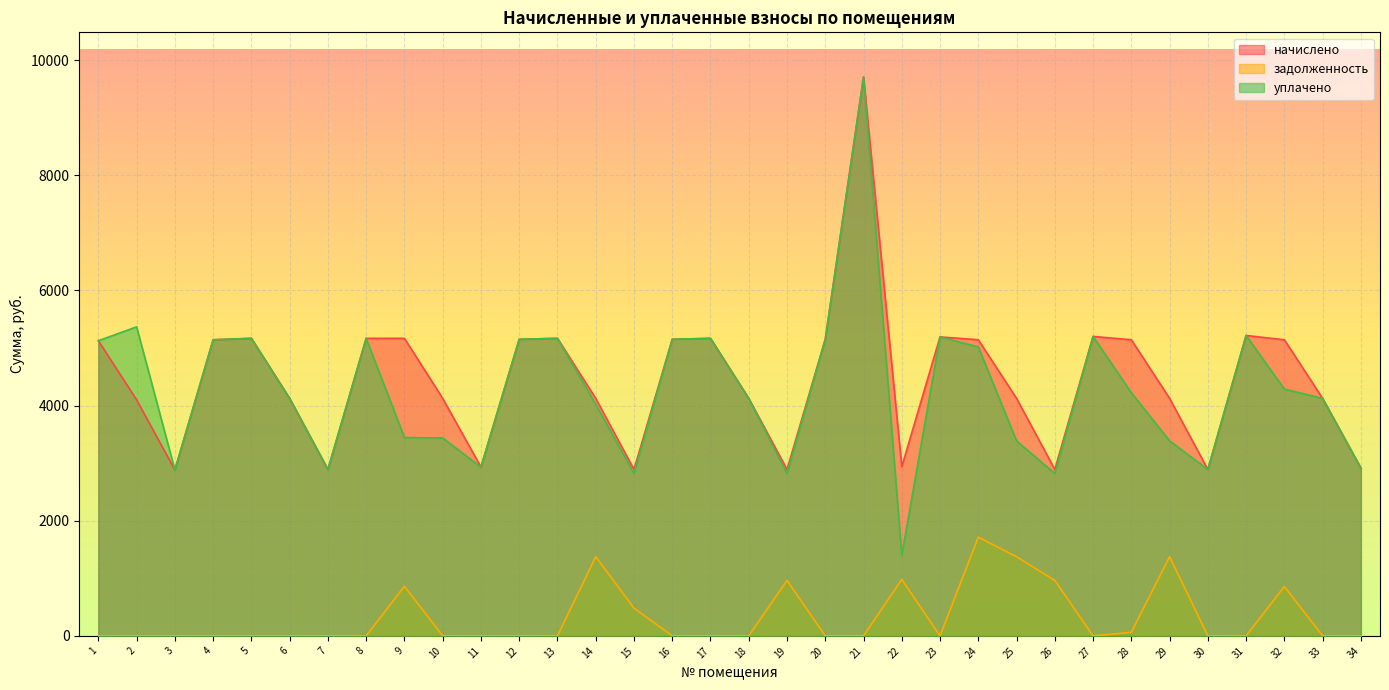

Where is the first local maximum for начислено?

5